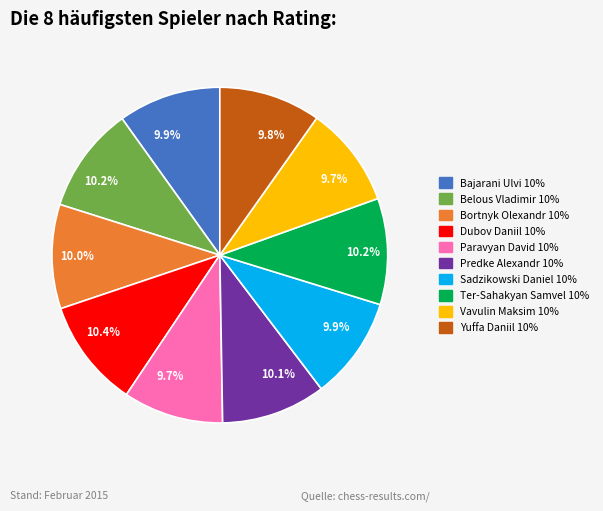

What portion of the pie excludes Predke Alexandr?

89.9%